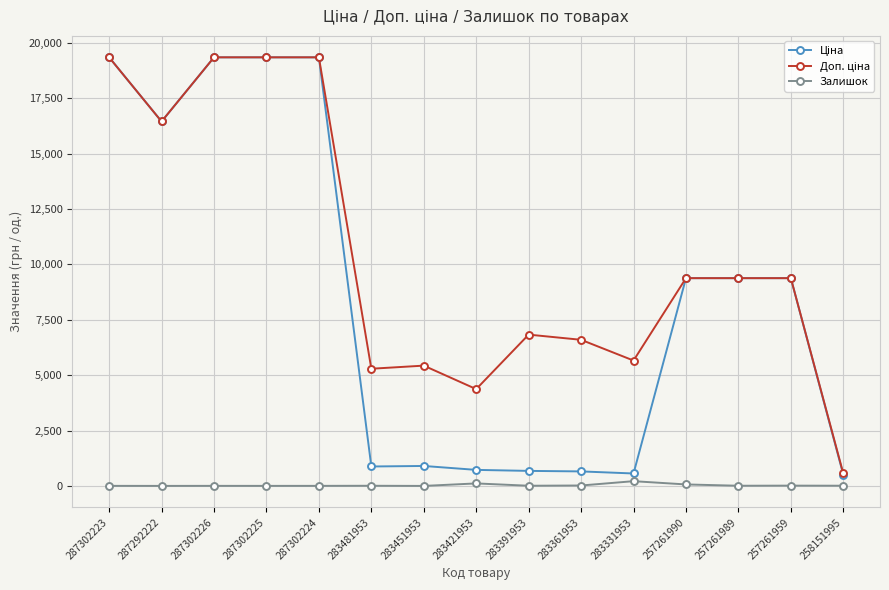

True or false: Залишок has a value of 13.0 at 283391953.

True